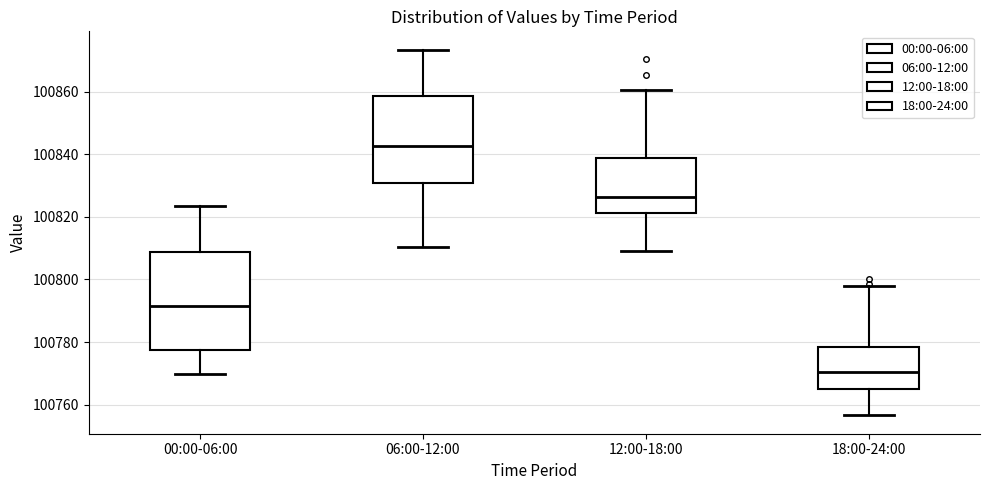

Which box's median line is the lowest?

18:00-24:00